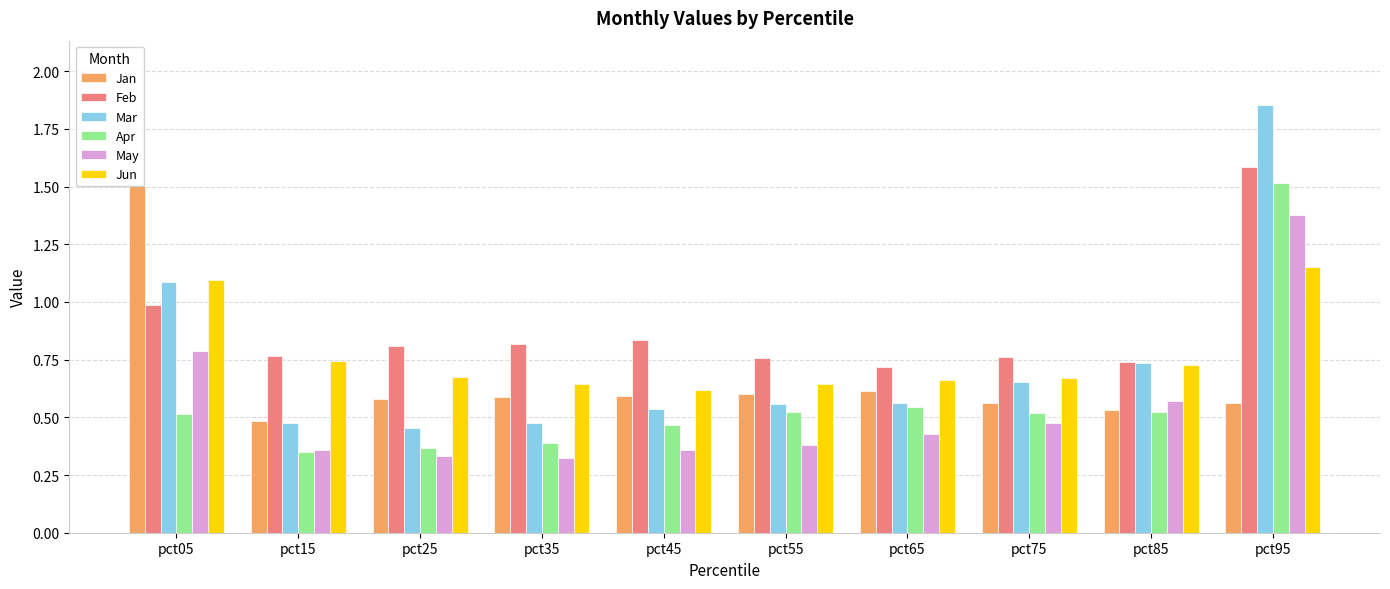

What is the sum of all Jun values?

7.6